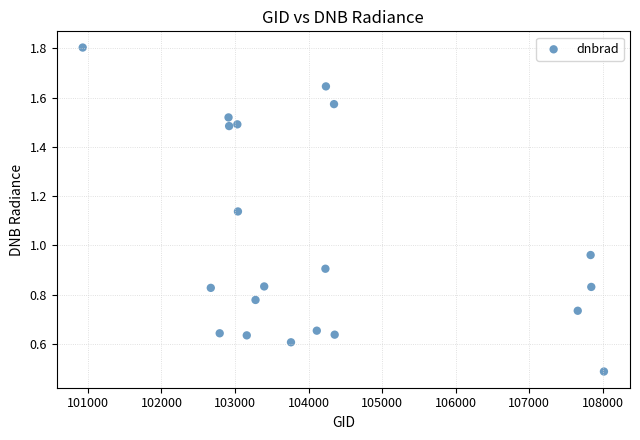

What is the range of X values (max minus min)?

7085.0